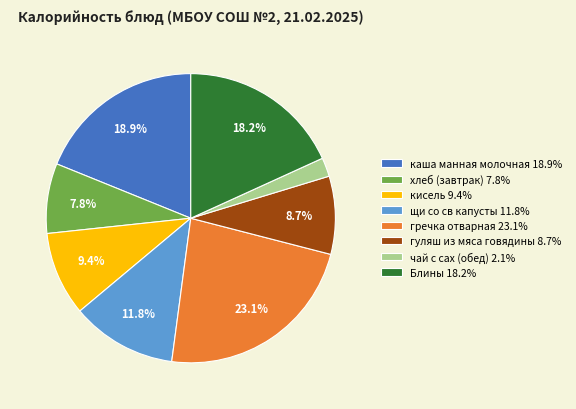

Is it true that гуляш из мяса говядины is 1% of the pie?

False